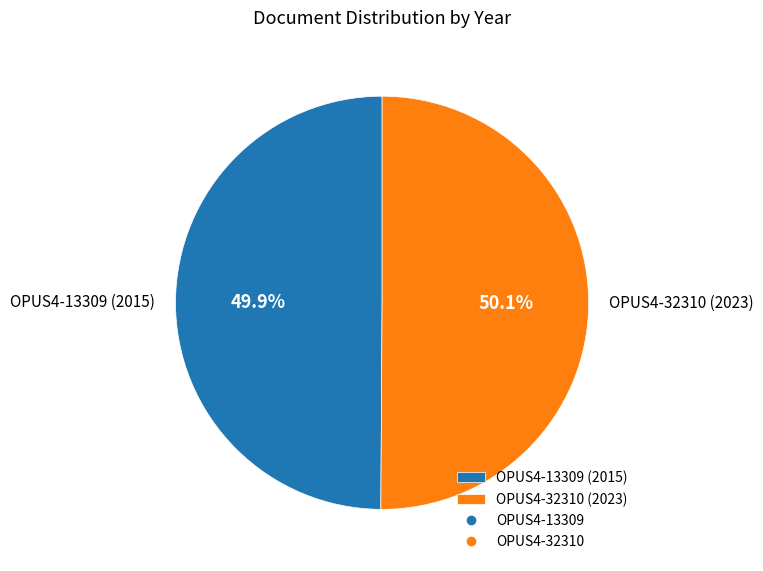

True or false: OPUS4-13309 (2015) accounts for 50% of the total.

True